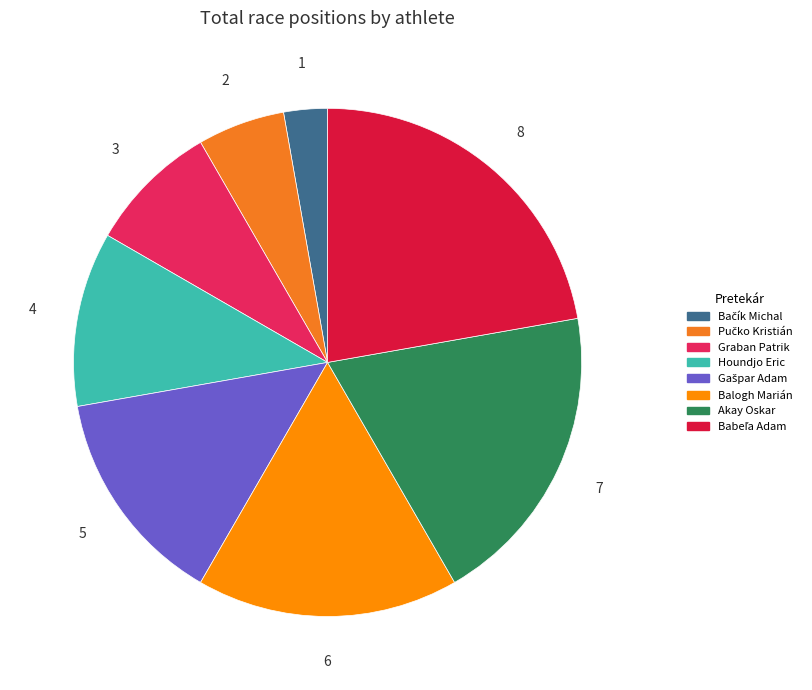

How much of the chart is everything except Bačík Michal?

97.2%